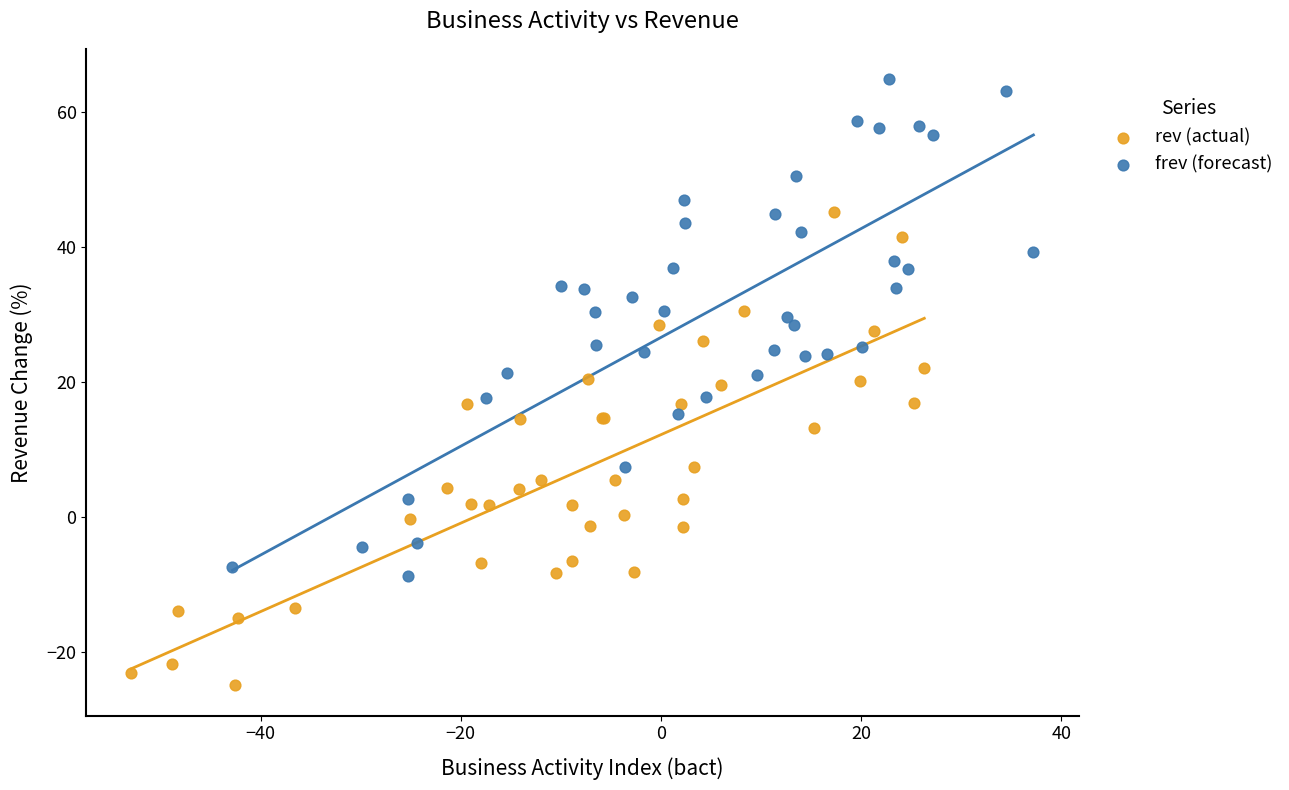

Which series reaches the maximum Y coordinate?

frev (forecast)